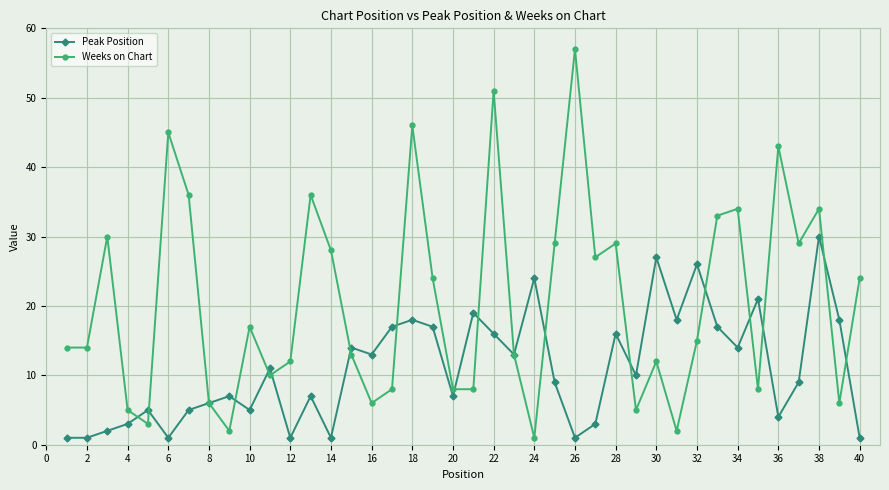

What is the difference between the maximum and minimum values in the Weeks on Chart series?

56